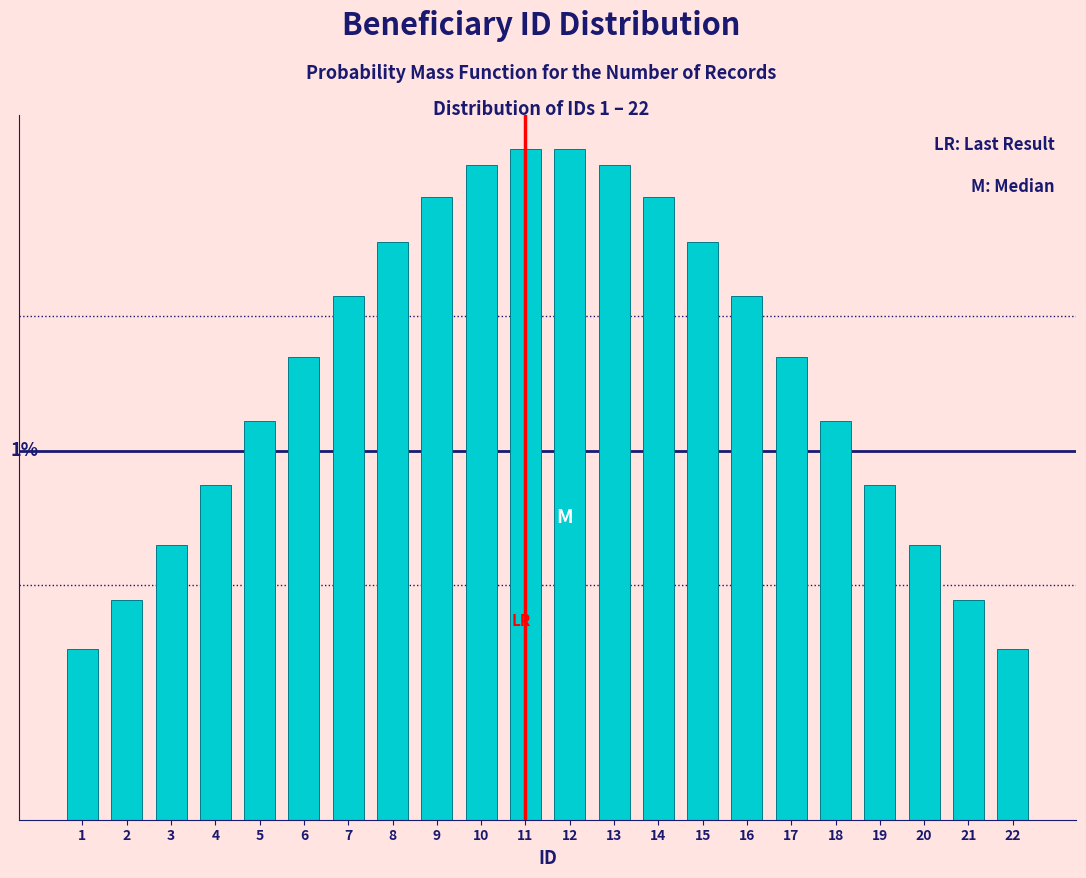

Are the bars horizontal?

No